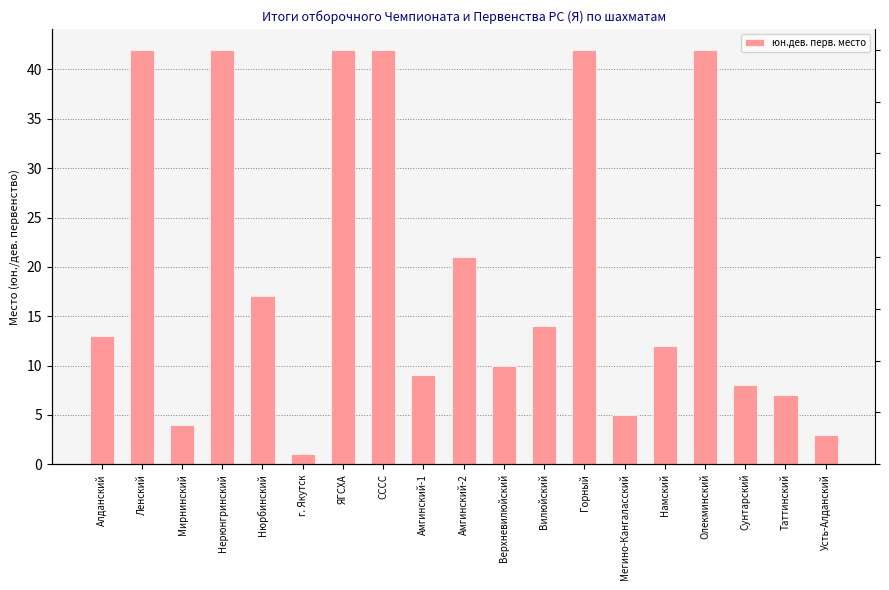

Does the chart contain stacked bars?

No